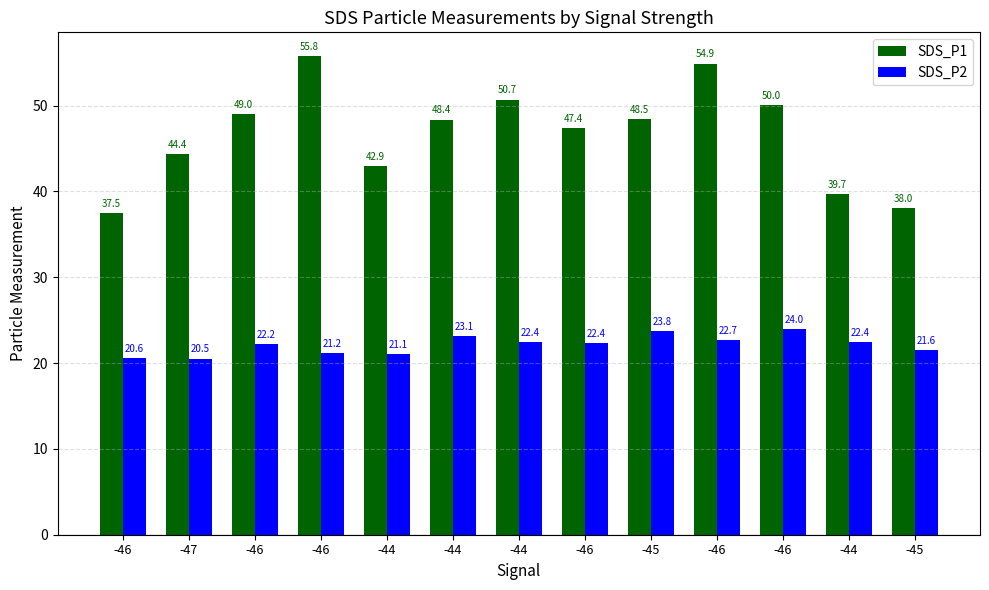

Is it true that SDS_P2 equals 38.3 at -44?

False